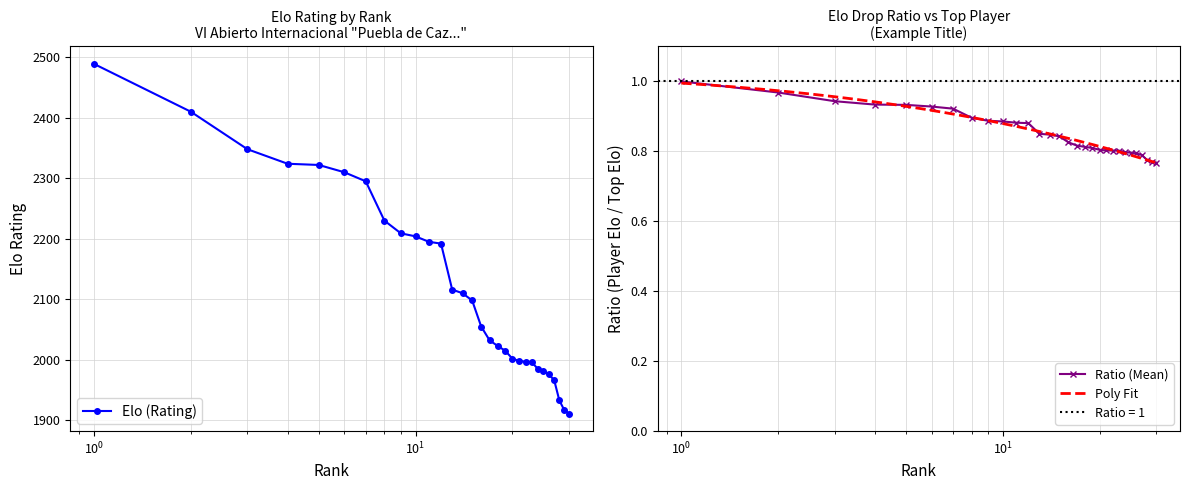

Reading left to right, what are all the values shown in this chart?

1.0	1.0	0.9	0.9	0.9	0.9	0.9	0.9	0.9	0.9	0.9	0.9	0.9	0.8	0.8	0.8	0.8	0.8	0.8	0.8	0.8	0.8	0.8	0.8	0.8	0.8	0.8	0.8	0.8	0.8